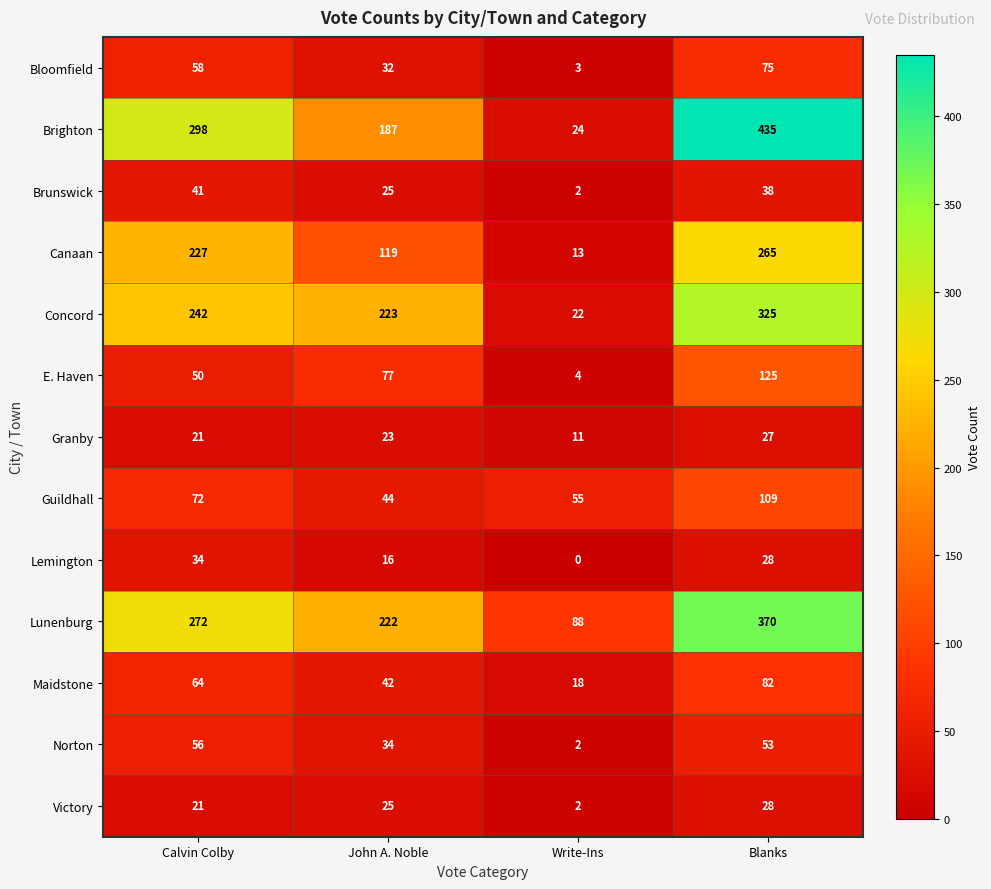

What is the sum of all Victory values?

76